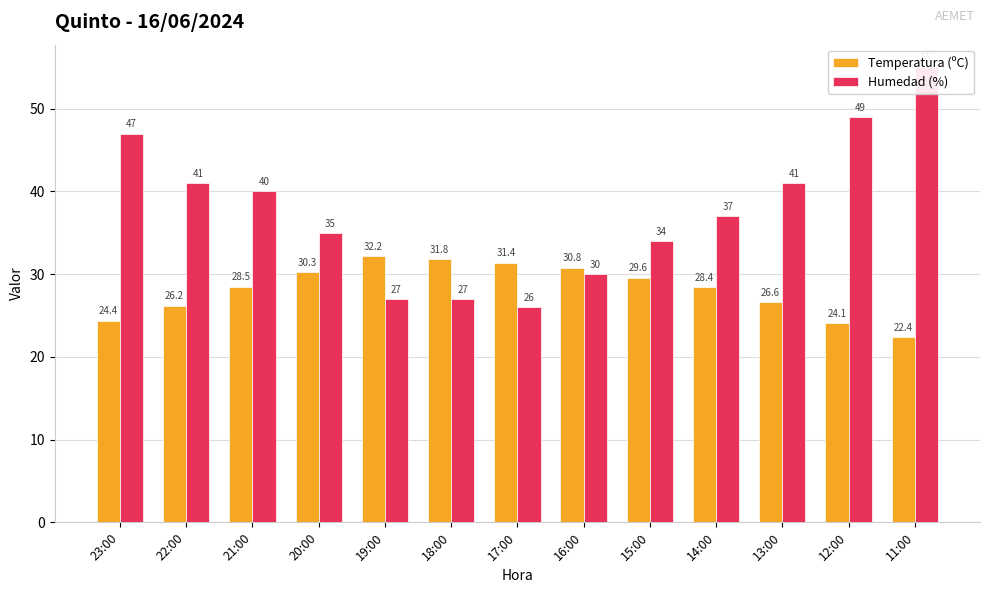

At 14:00, list the series in order from smallest to largest.

Temperatura (ºC), Humedad (%)